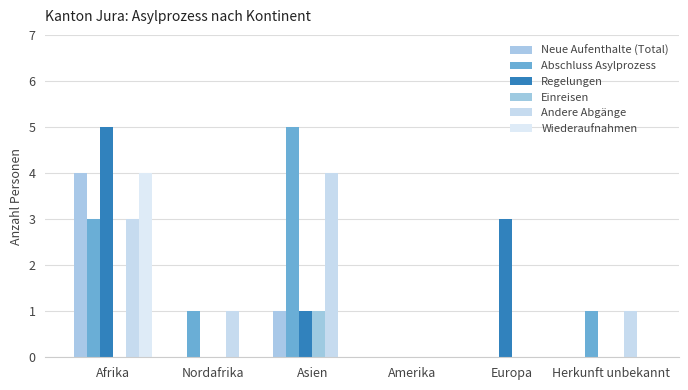

Does the chart contain stacked bars?

No